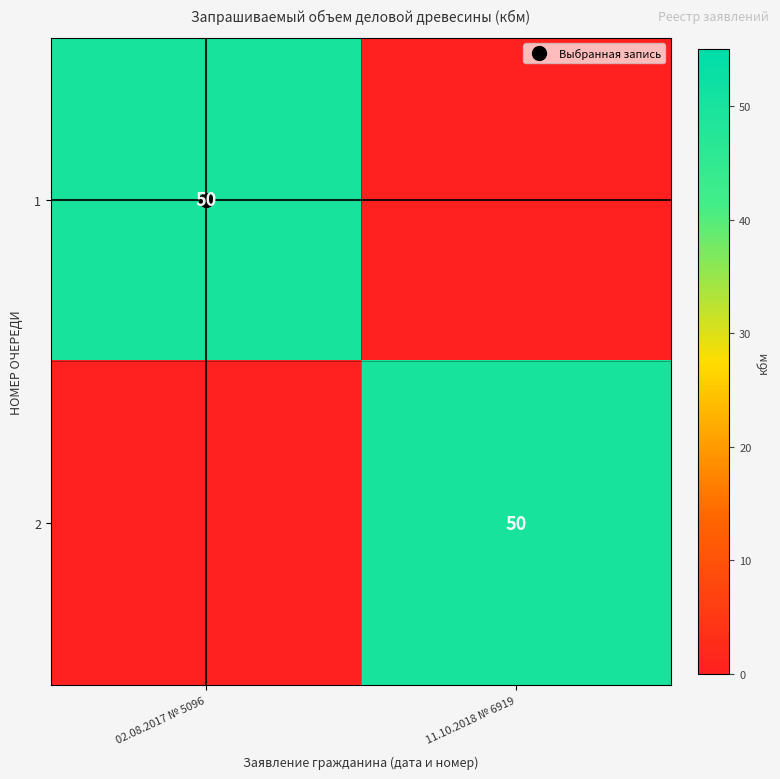

What is the total value across all series at 02.08.2017 № 5096?

50